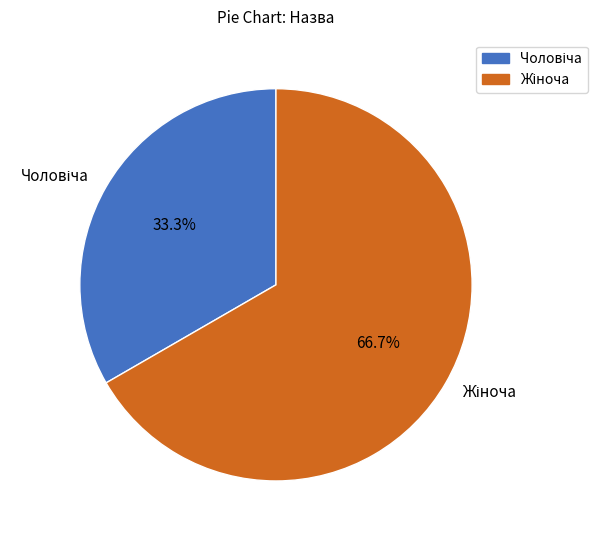

Is there a majority slice in this chart?

Yes